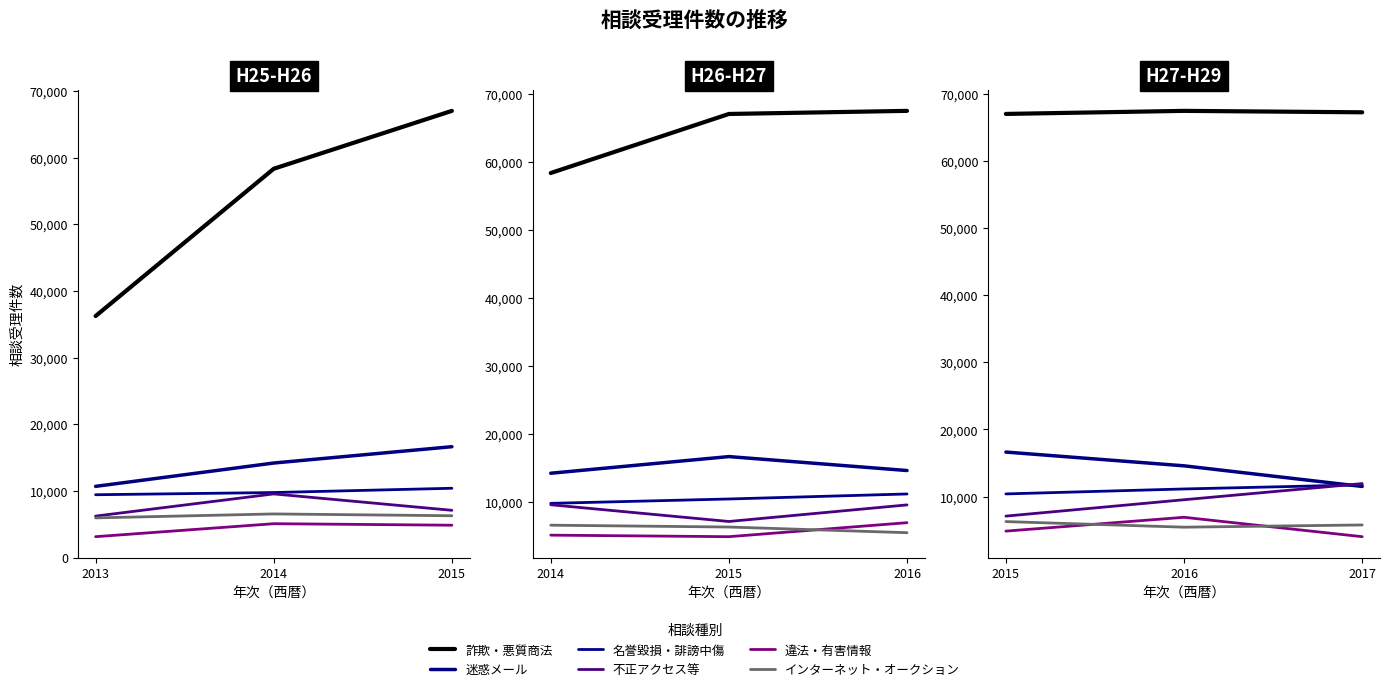

What is the value of the インターネット・オークション point at the 3rd from the left?

5771